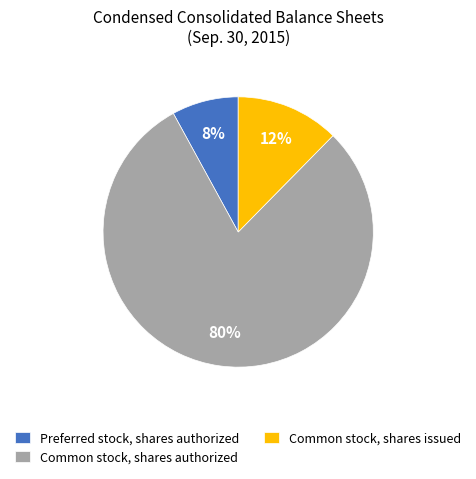

Which category accounts for the majority?

Common stock, shares authorized